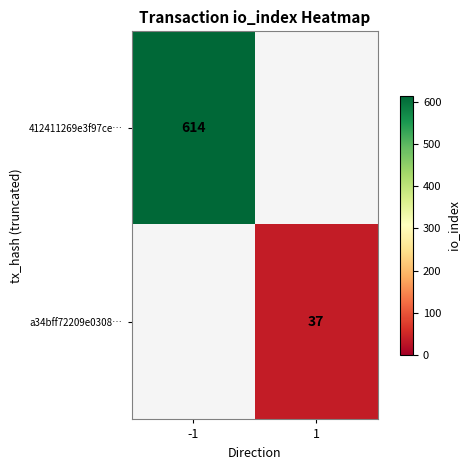

How many categories are shown in the chart?

2